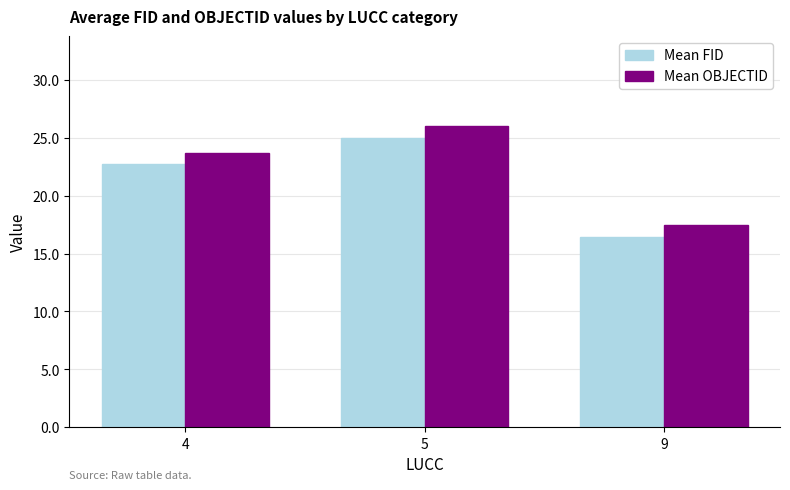

Is it true that Mean FID equals 25.0 at 5?

True